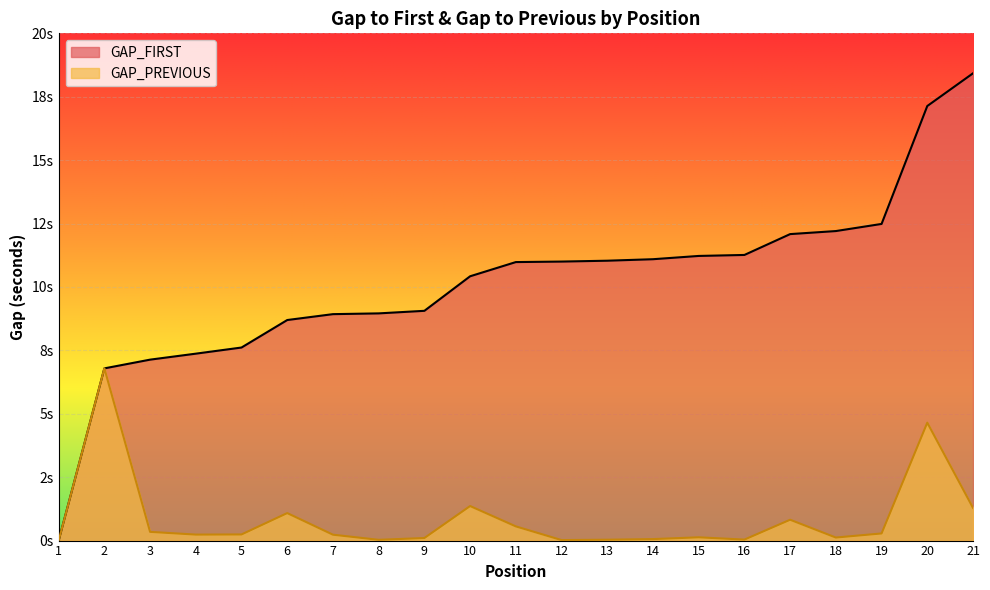

True or false: GAP_PREVIOUS and GAP_FIRST intersect in this chart.

False